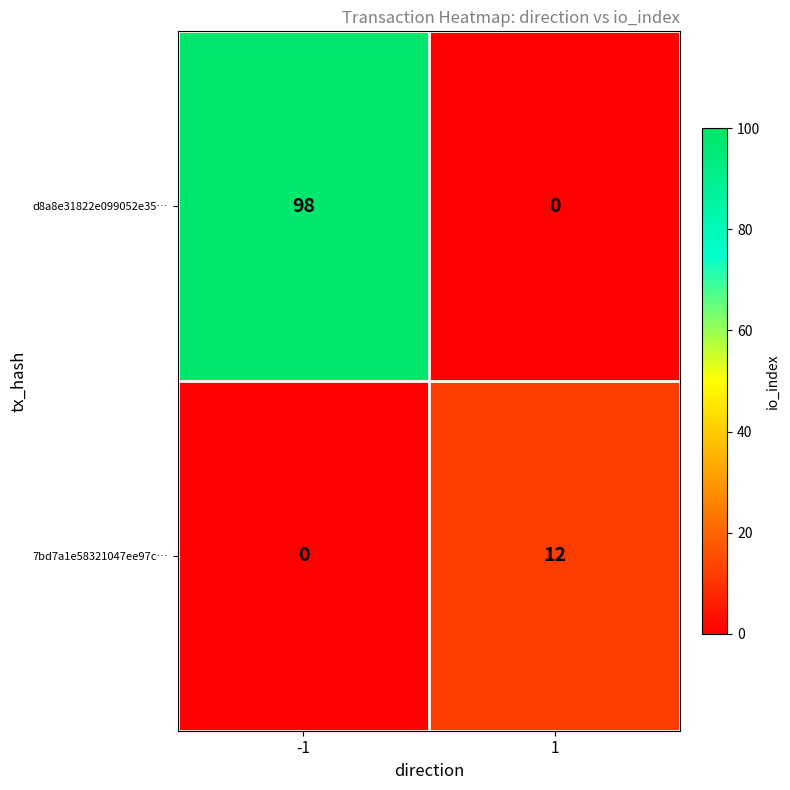

List the series in order of their overall mean, lowest first.

7bd7a1e58321047ee97c…, d8a8e31822e099052e35…